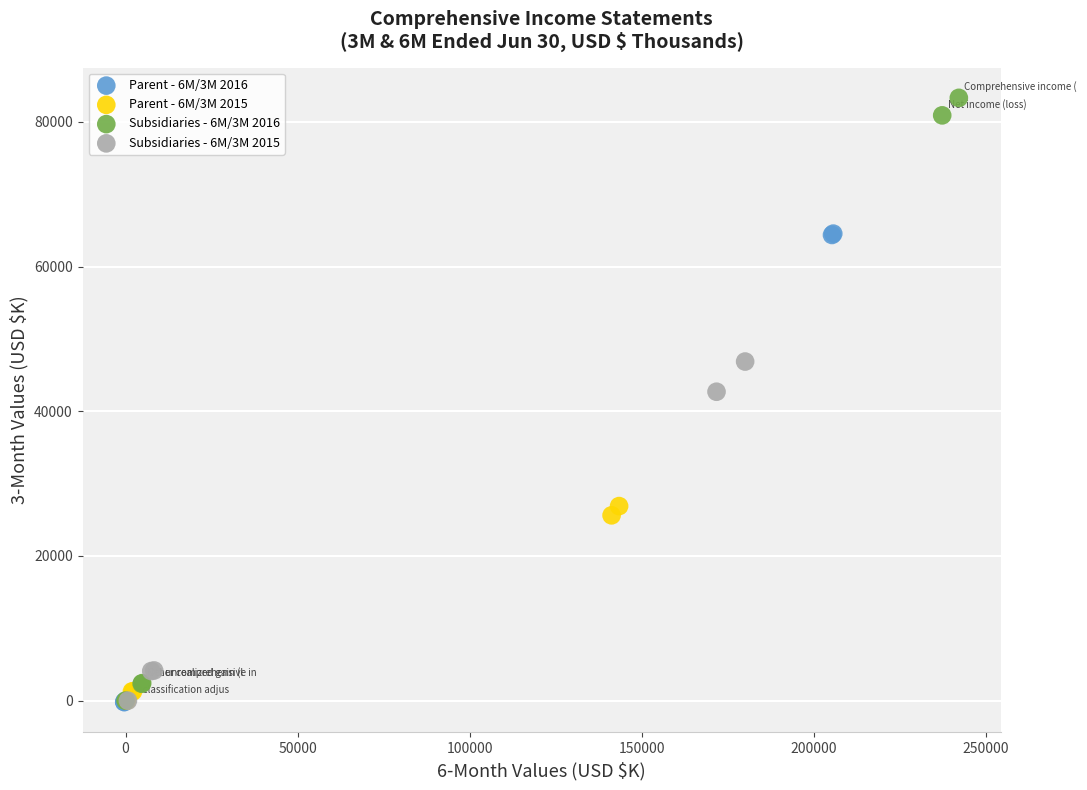

Which series contains the highest Y value?

Subsidiaries - 6M/3M 2016